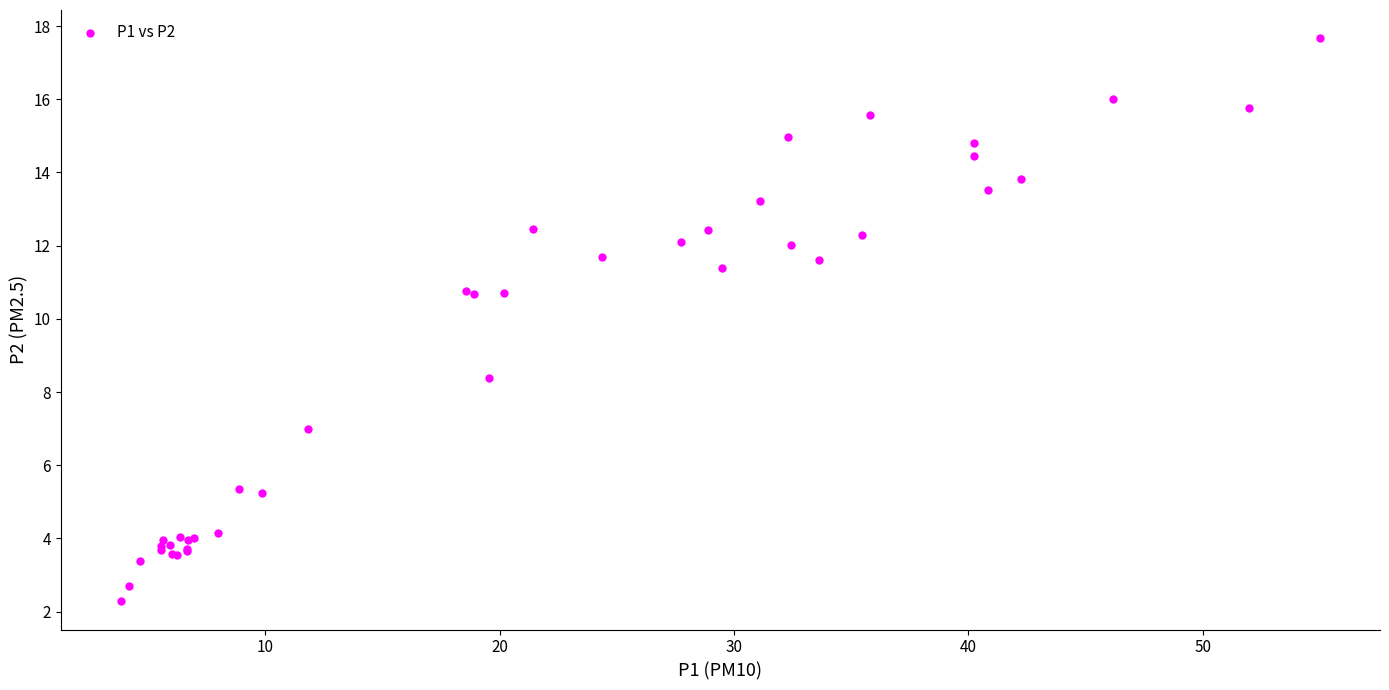

What Y value in the scatter plot is closest to 9?

8.4